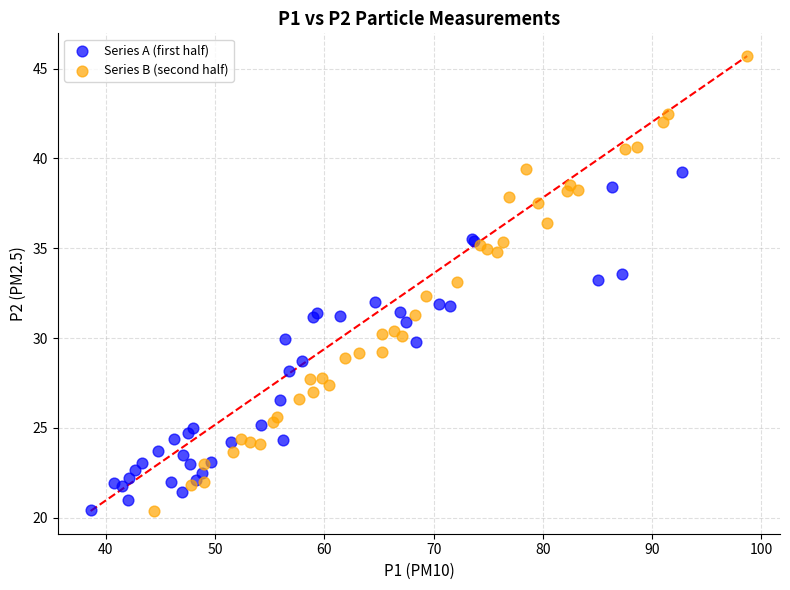

Which series reaches the maximum Y coordinate?

Series B (second half)